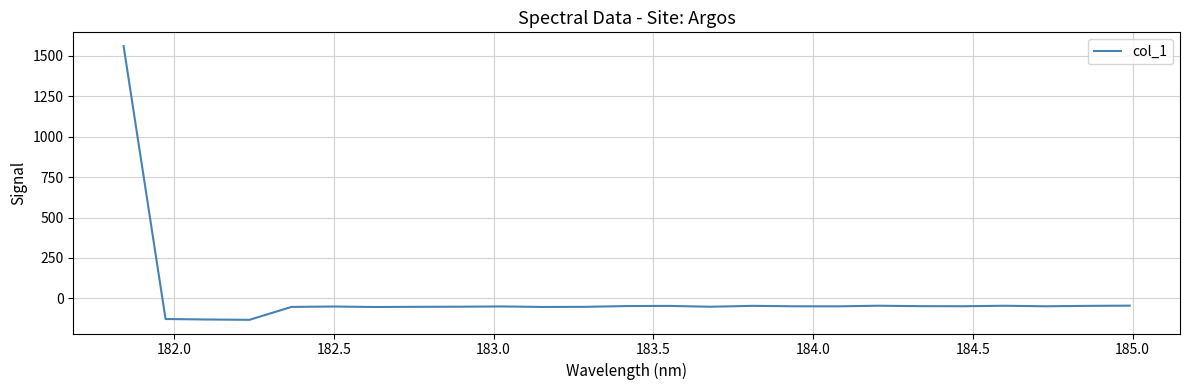

What is the minimum value shown in the chart?

-133.0